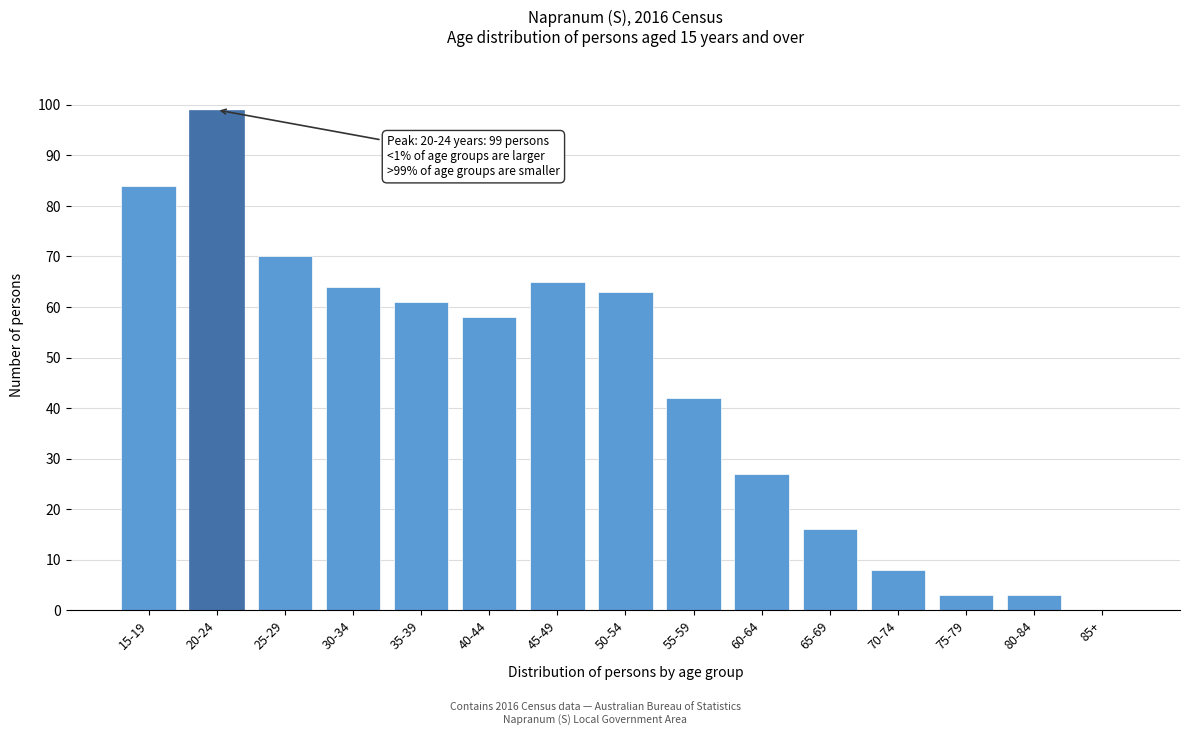

Reading left to right, transcribe all the data shown in this chart.

15-19=84	20-24=99	25-29=70	30-34=64	35-39=61	40-44=58	45-49=65	50-54=63	55-59=42	60-64=27	65-69=16	70-74=8	75-79=3	80-84=3	85+=0